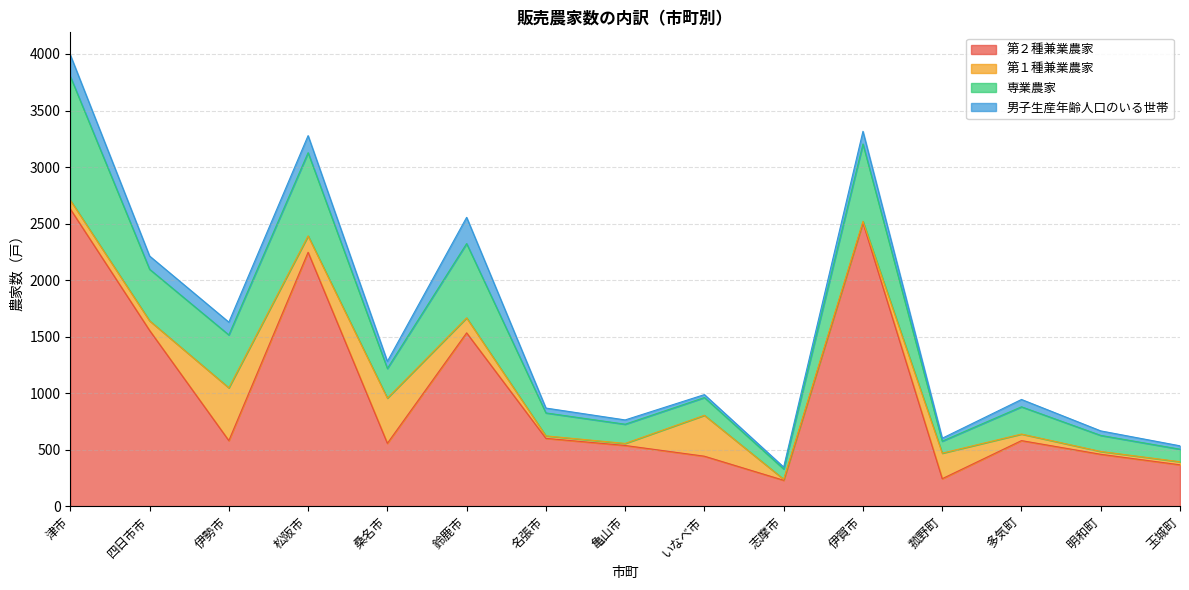

What is the spread (max minus min) of values at 桑名市?

493